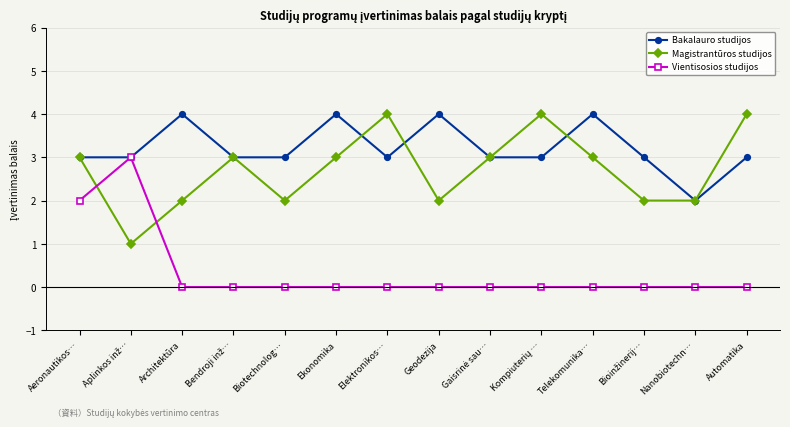

How many lines are shown in the chart?

3